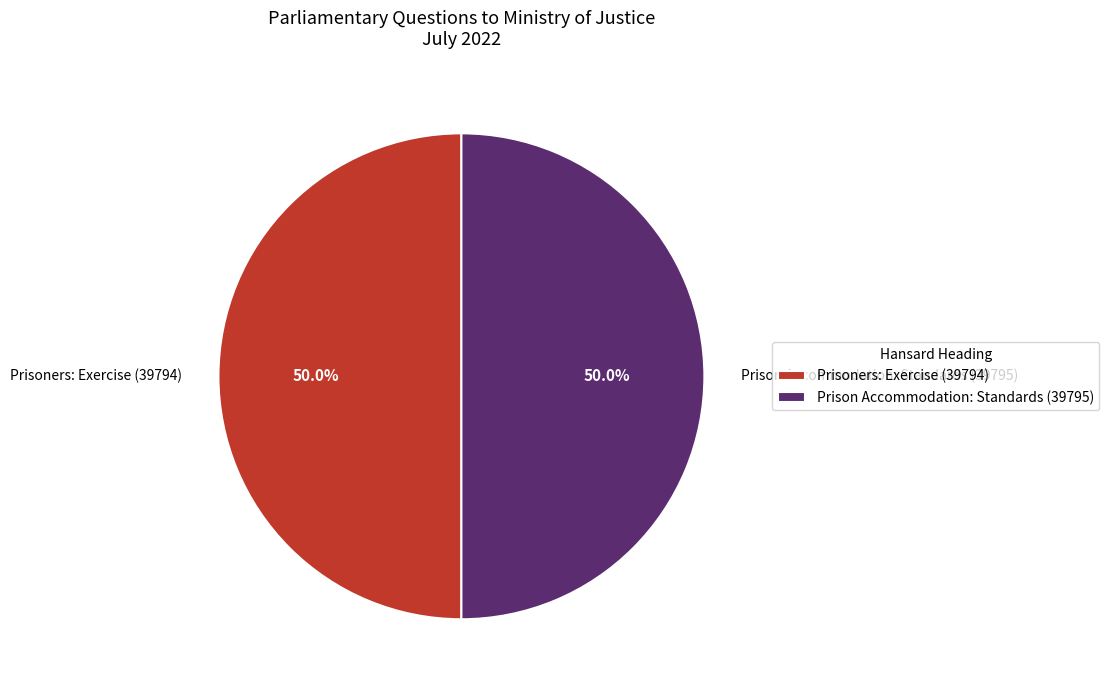

What portion of the pie excludes Prisoners: Exercise (39794)?

50.0%